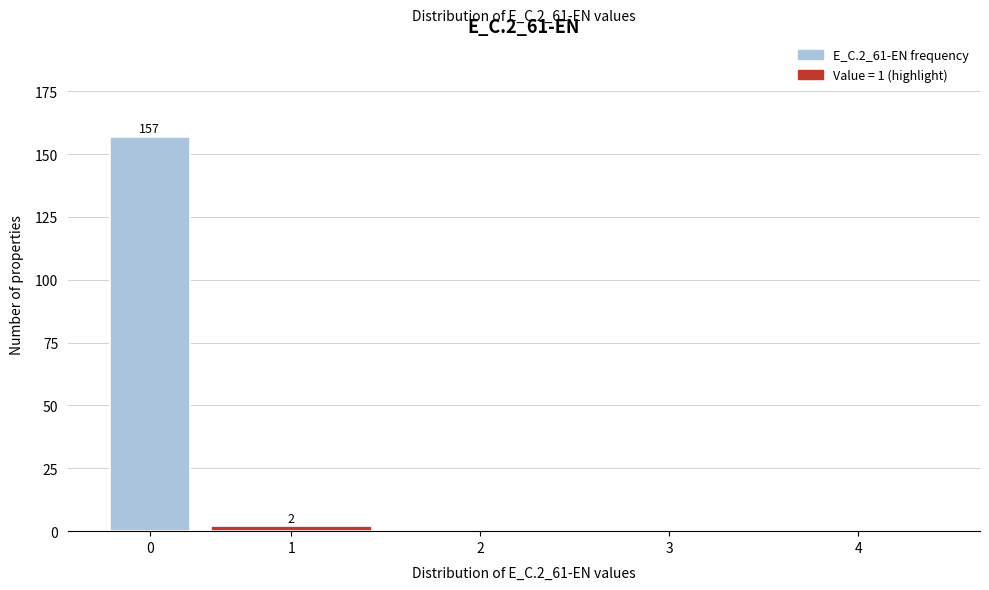

Reading right to left, list all the values displayed in this chart.

4=0	3=0	2=0	1=2	0=157